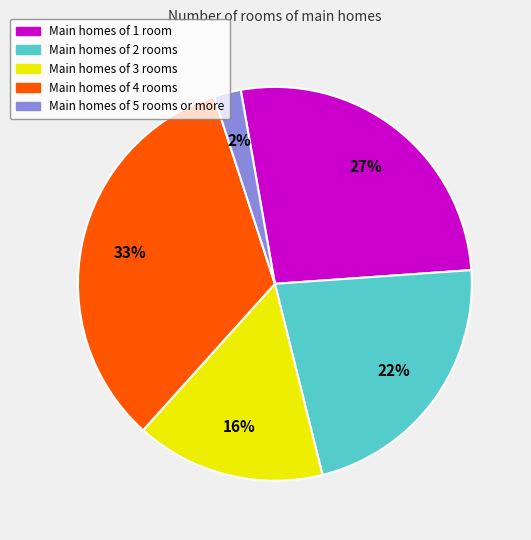

To the nearest percent, what is the average slice percentage?

20%